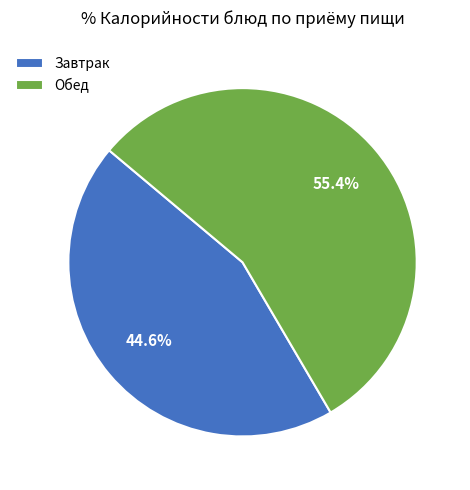

Do Завтрак and Обед together represent more than half of the pie?

Yes